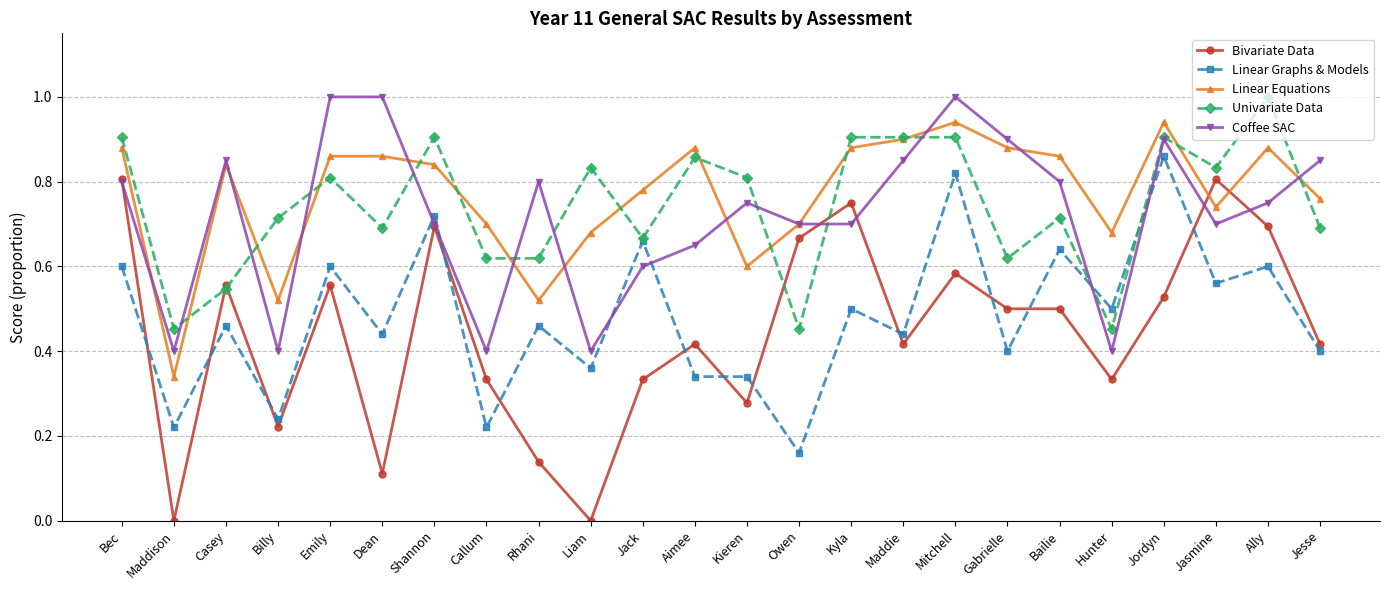

The value of Linear Equations at Billy is 0.3. True or false?

False